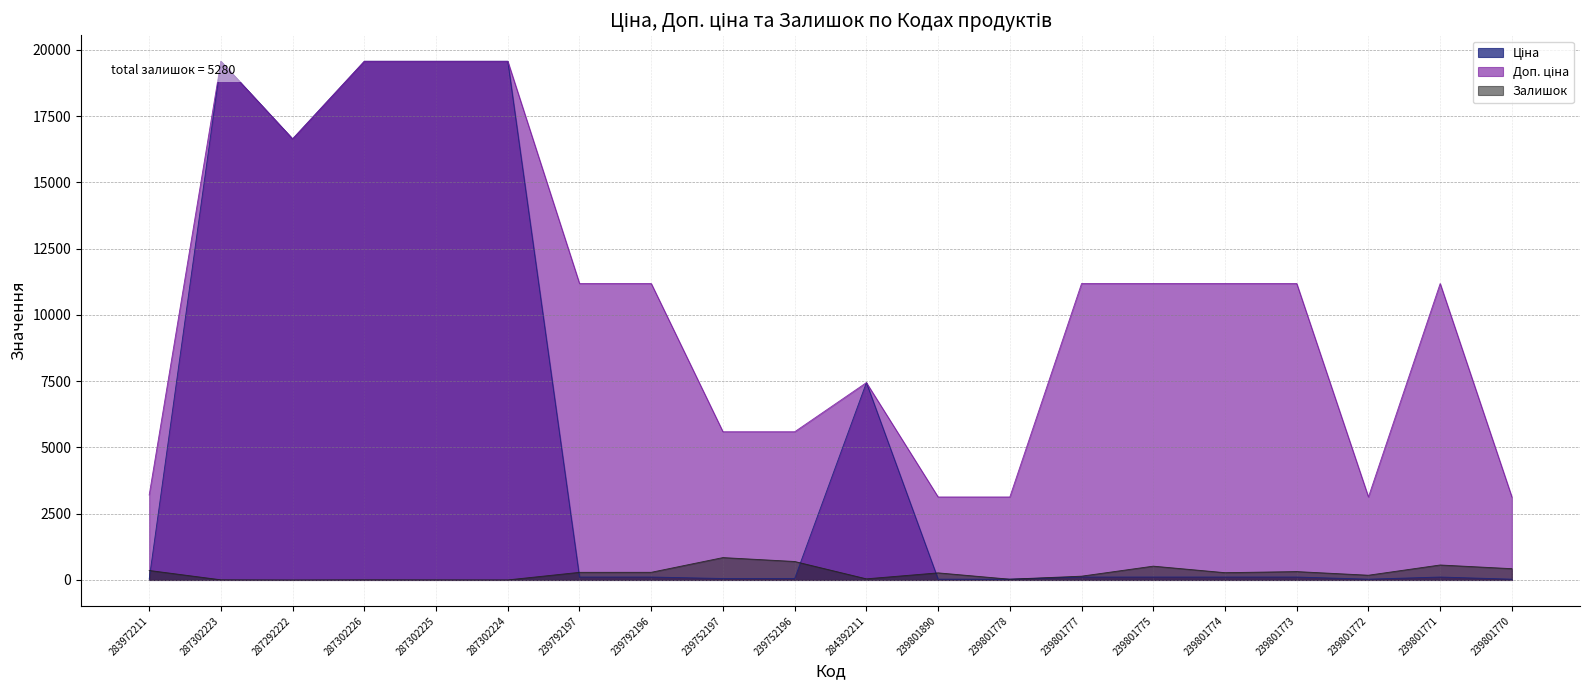

How many lines are shown in the chart?

3